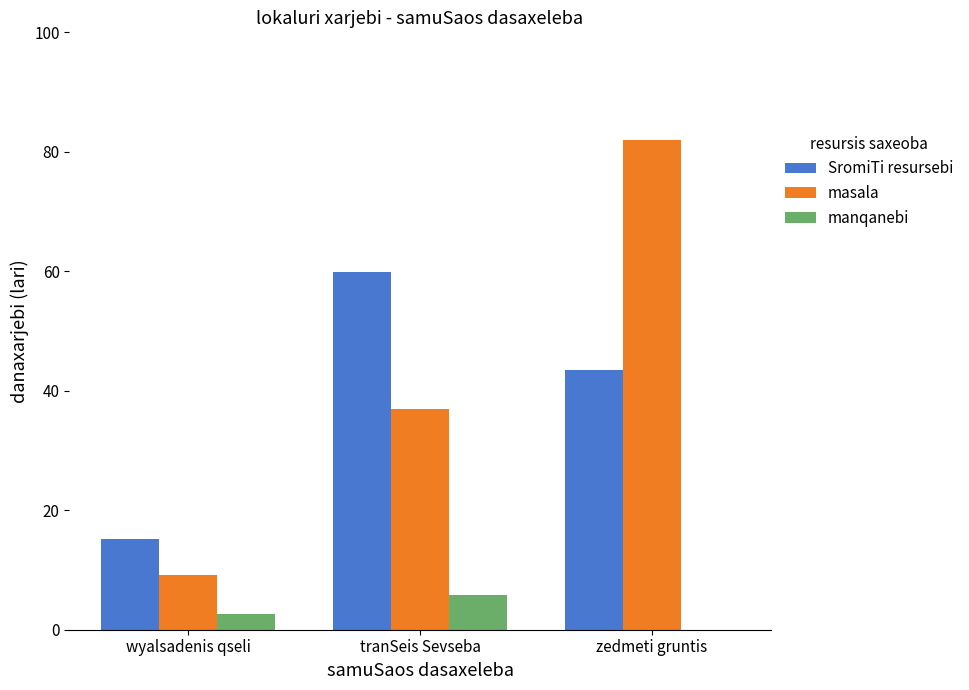

Reading left to right, extract all data points from this chart.

SromiTi resursebi: wyalsadenis qseli=15.1	tranSeis Sevseba=59.8	zedmeti gruntis=43.4
masala: wyalsadenis qseli=9.2	tranSeis Sevseba=37.0	zedmeti gruntis=81.9
manqanebi: wyalsadenis qseli=2.7	tranSeis Sevseba=5.8	zedmeti gruntis=0.0